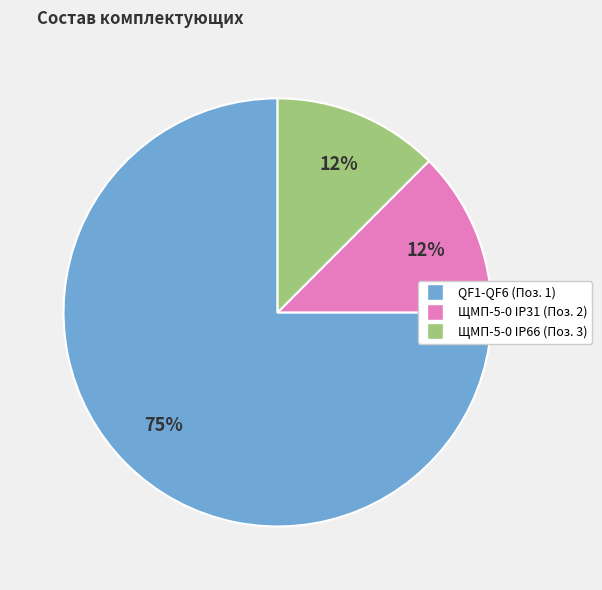

Which slice is the largest?

QF1-QF6 (Поз. 1)